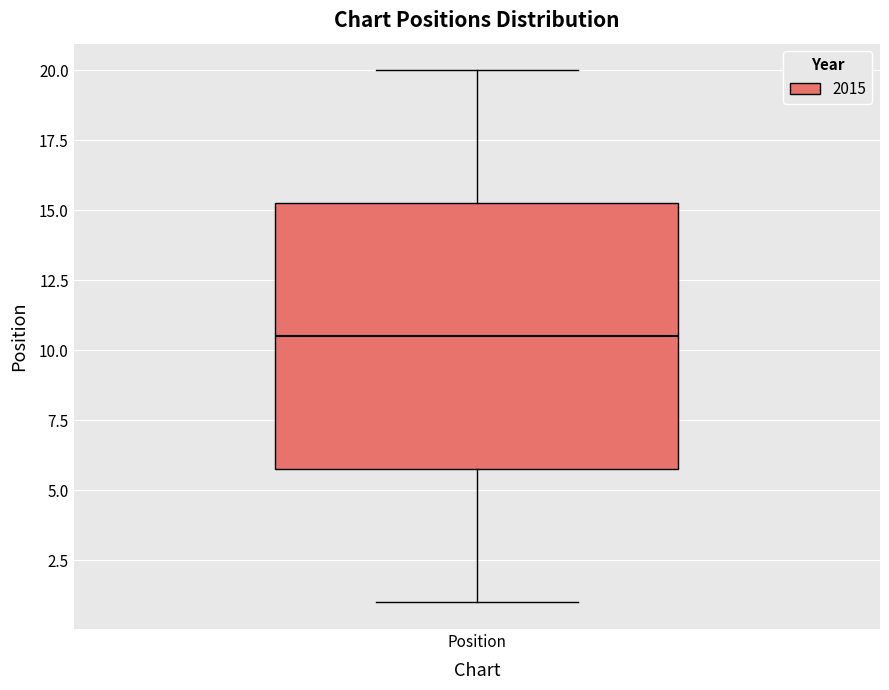

Transcribe this box plot: give where the median line is, the range the box spans, and where the two whiskers end, as read against the y-axis. The values are not printed on the chart, so give them approximately, as read against the axis.

median 10.5, box 6.0 to 15.5, whiskers 1.0 to 20.0